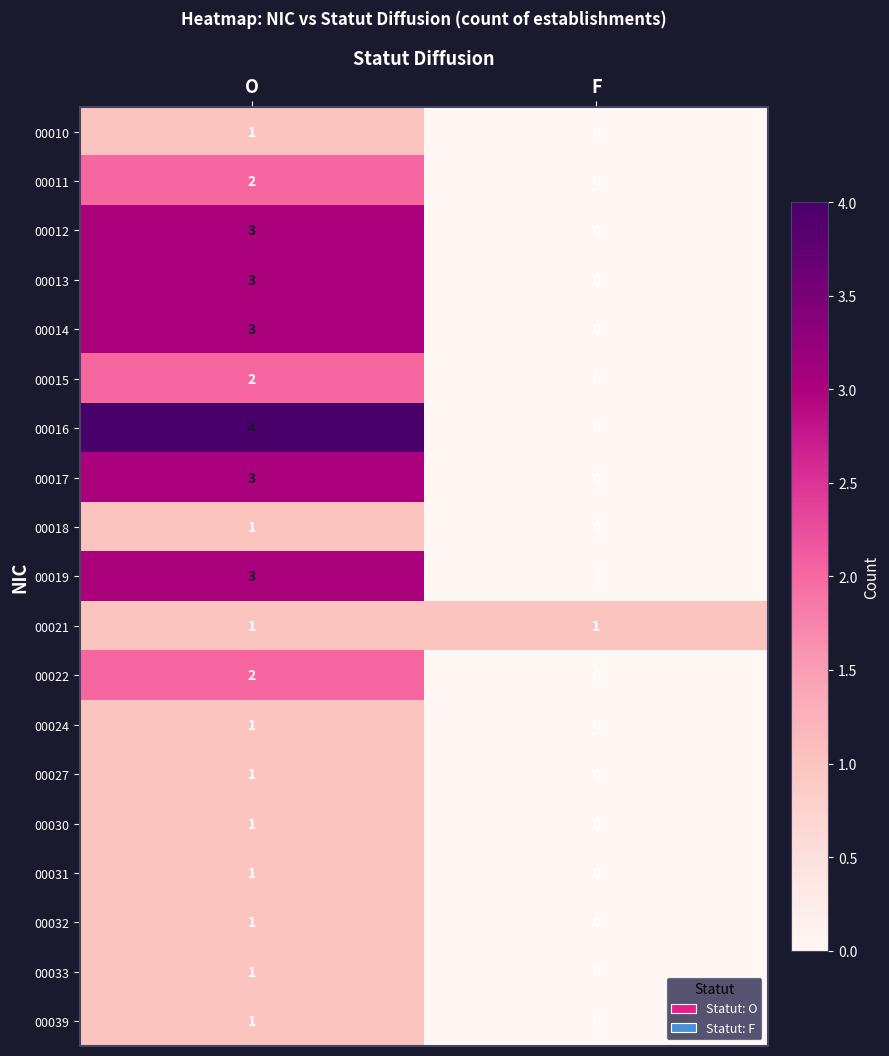

Rank the categories by 00012 value from lowest to highest.

F, O